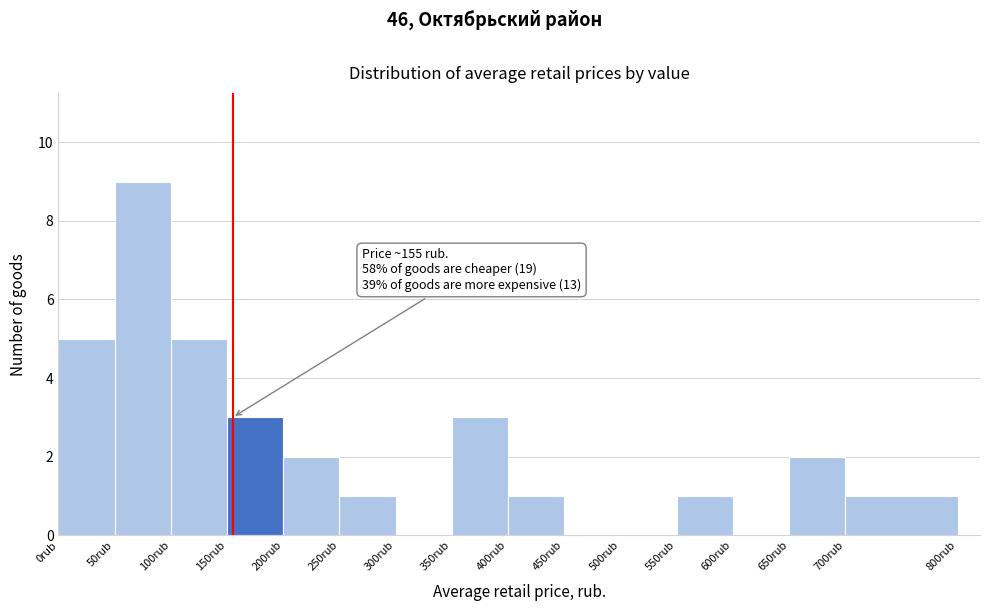

Which range on the x-axis has the tallest bar?

50 to 100